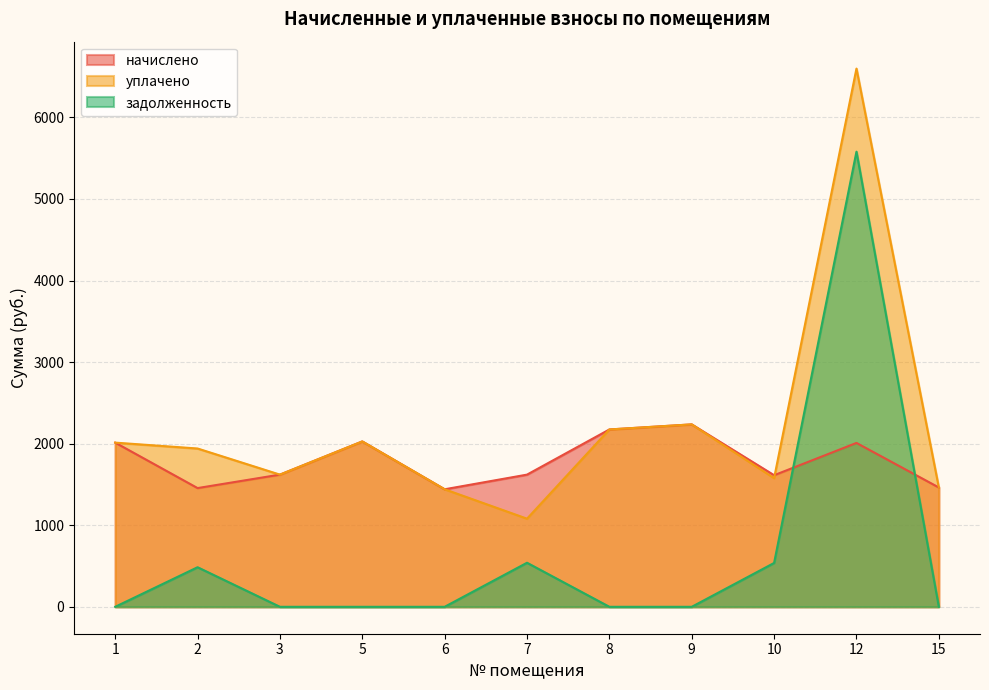

Between which two adjacent categories do начислено and задолженность first intersect?

10 and 12